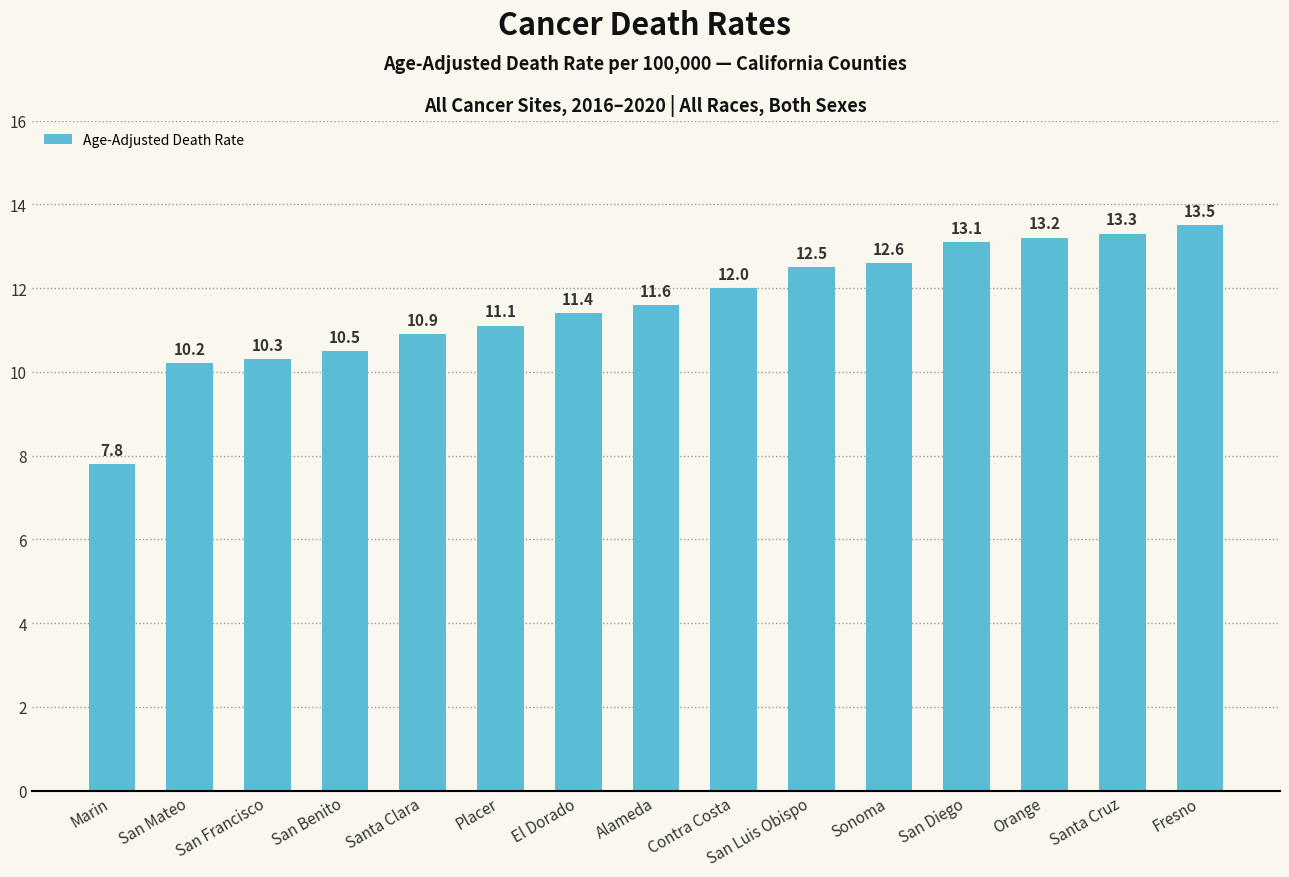

What is the change in value from San Mateo to Sonoma?

+2.4